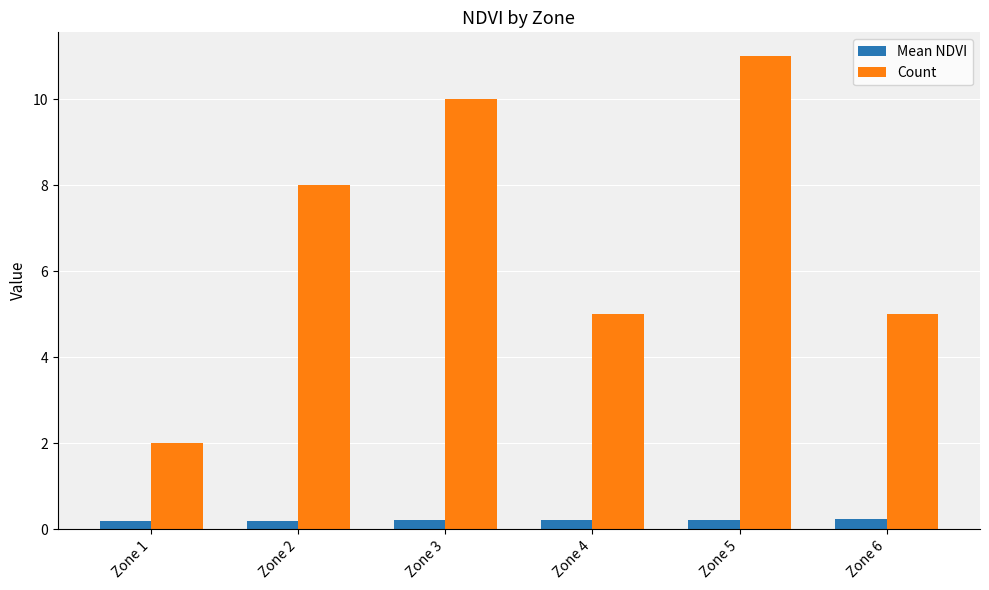

Reading left to right, extract all data points from this chart.

Mean NDVI: Zone 1=0.2	Zone 2=0.2	Zone 3=0.2	Zone 4=0.2	Zone 5=0.2	Zone 6=0.2
Count: Zone 1=2.0	Zone 2=8.0	Zone 3=10.0	Zone 4=5.0	Zone 5=11.0	Zone 6=5.0